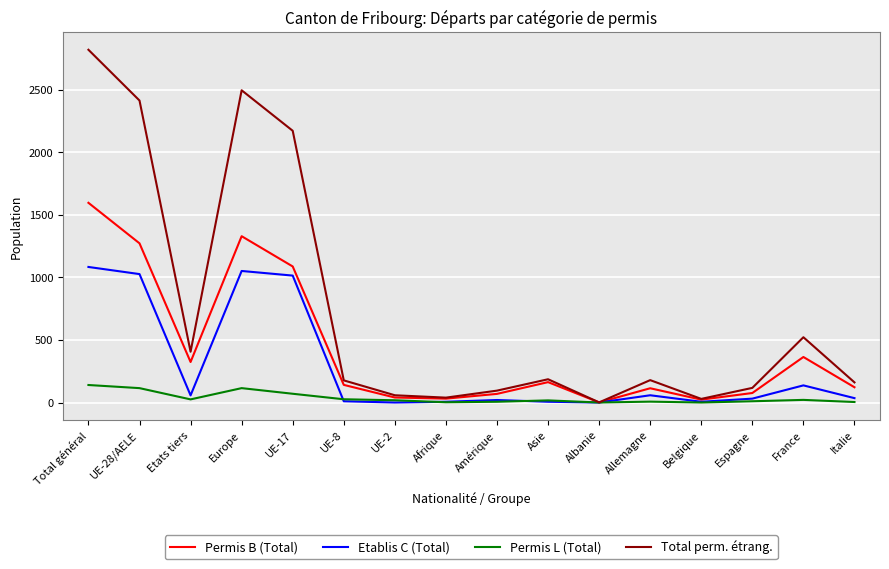

The value of Permis B (Total) at France is 364. True or false?

True